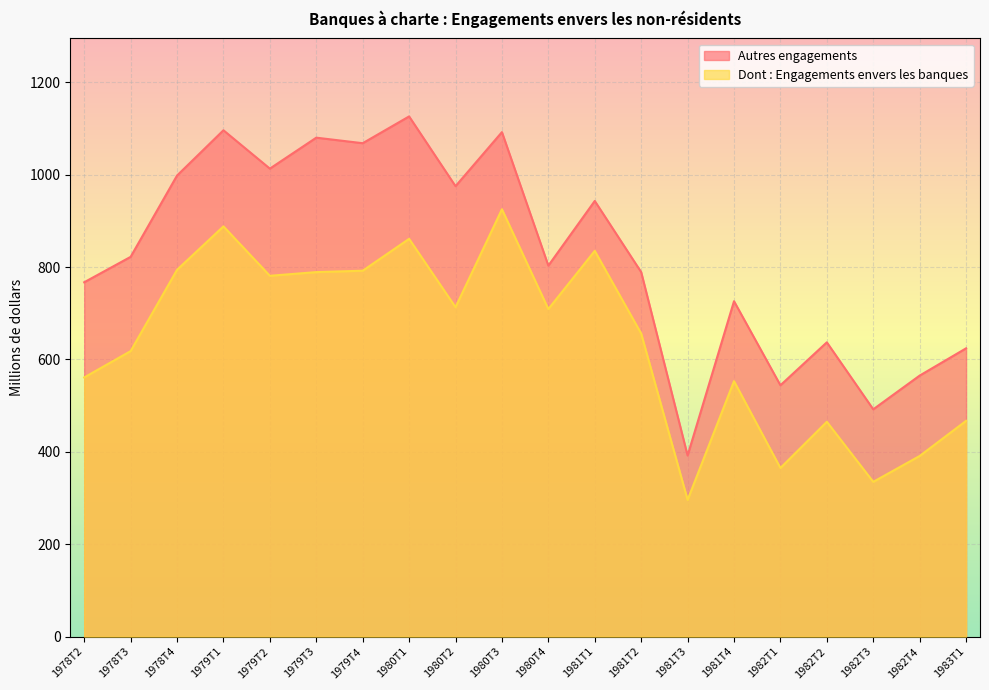

Rank the series at 1980T4 from lowest to highest value.

Dont : Engagements envers les banques, Autres engagements